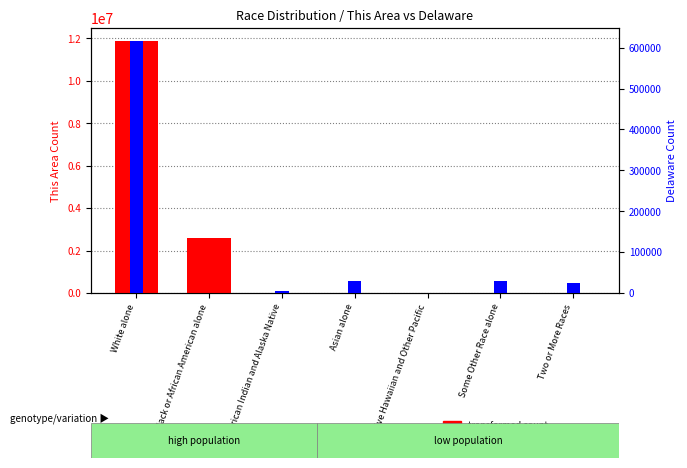

What is the difference between the highest and lowest values at Native Hawaiian and Other Pacific?

358